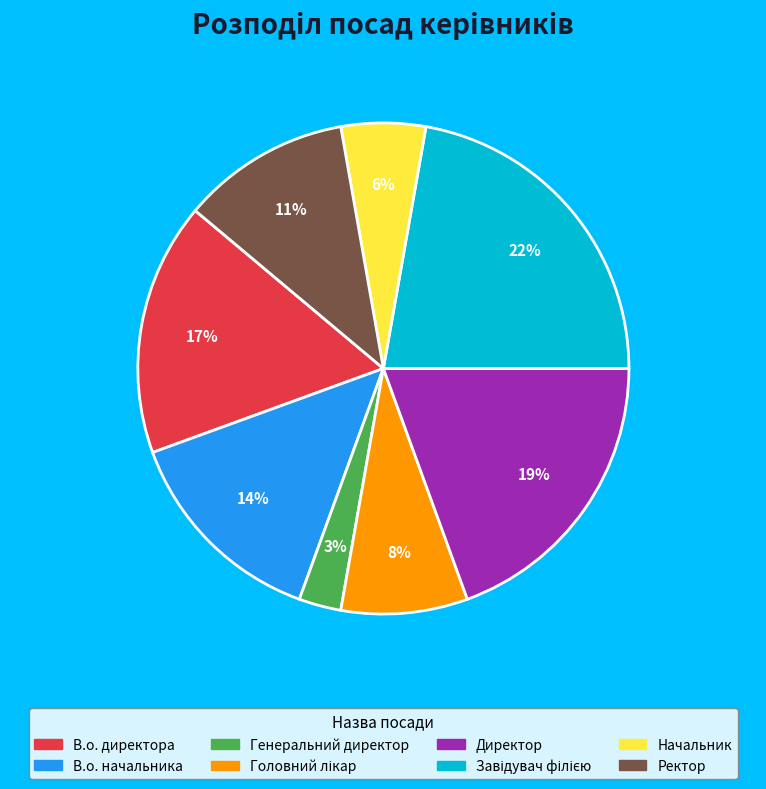

Is it true that Начальник is 1% of the pie?

False